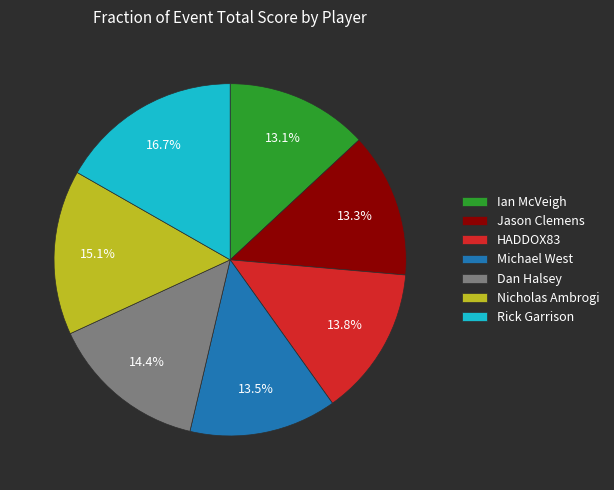

To the nearest percent, what is the combined percentage of Jason Clemens and Rick Garrison?

30%